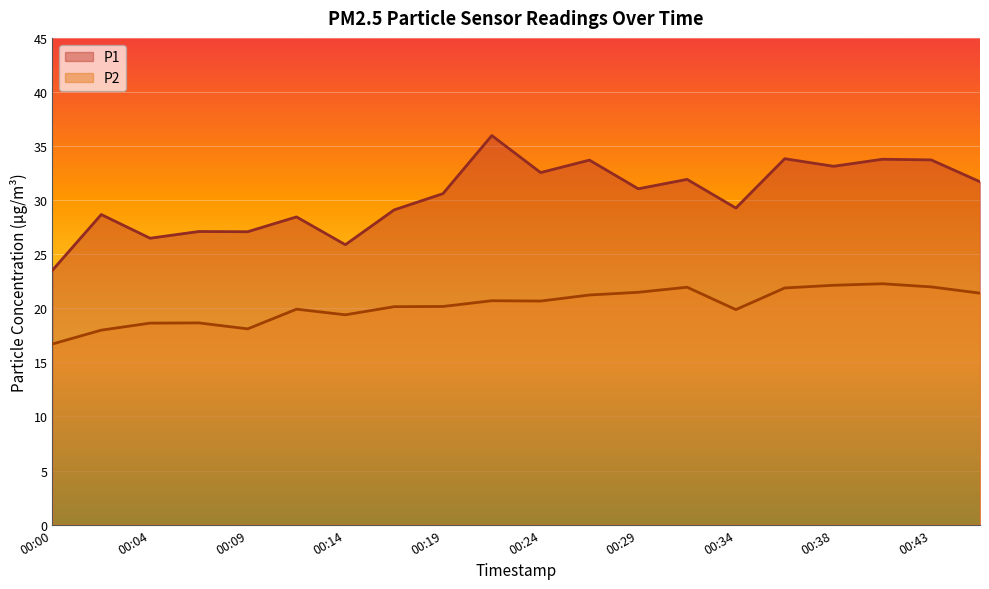

What value does the P2 series have at 00:07?

18.6